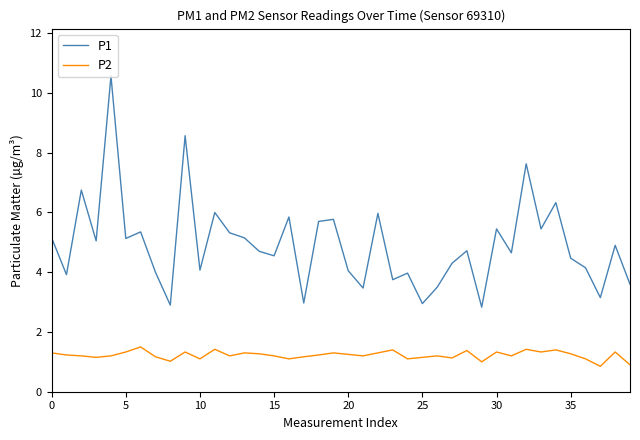

Which series has the widest spread of values?

P1